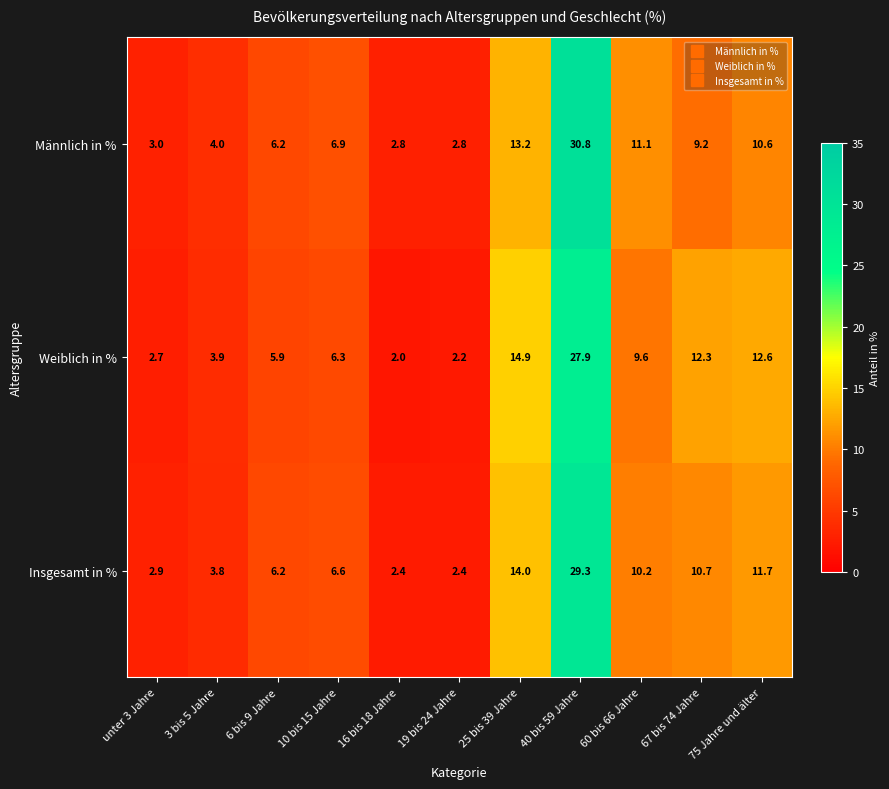

Rank the series at 19 bis 24 Jahre from lowest to highest value.

Weiblich in %, Insgesamt in %, Männlich in %